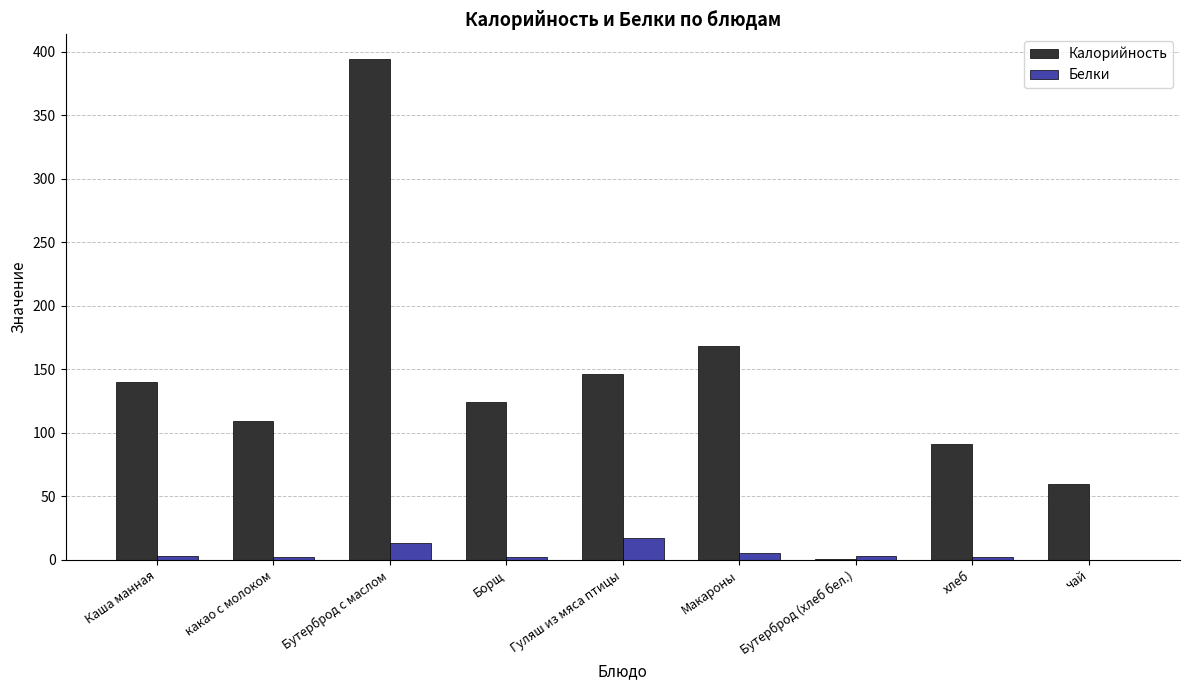

Is it true that Белки equals 3 at Бутерброд (хлеб бел.)?

True